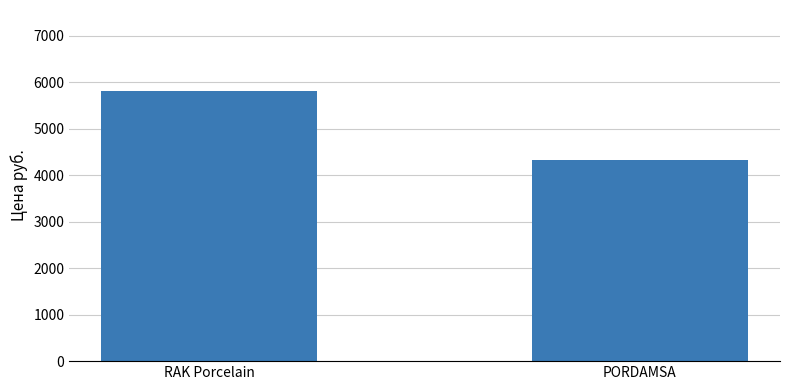

Which label corresponds to the smallest value in the chart?

PORDAMSA